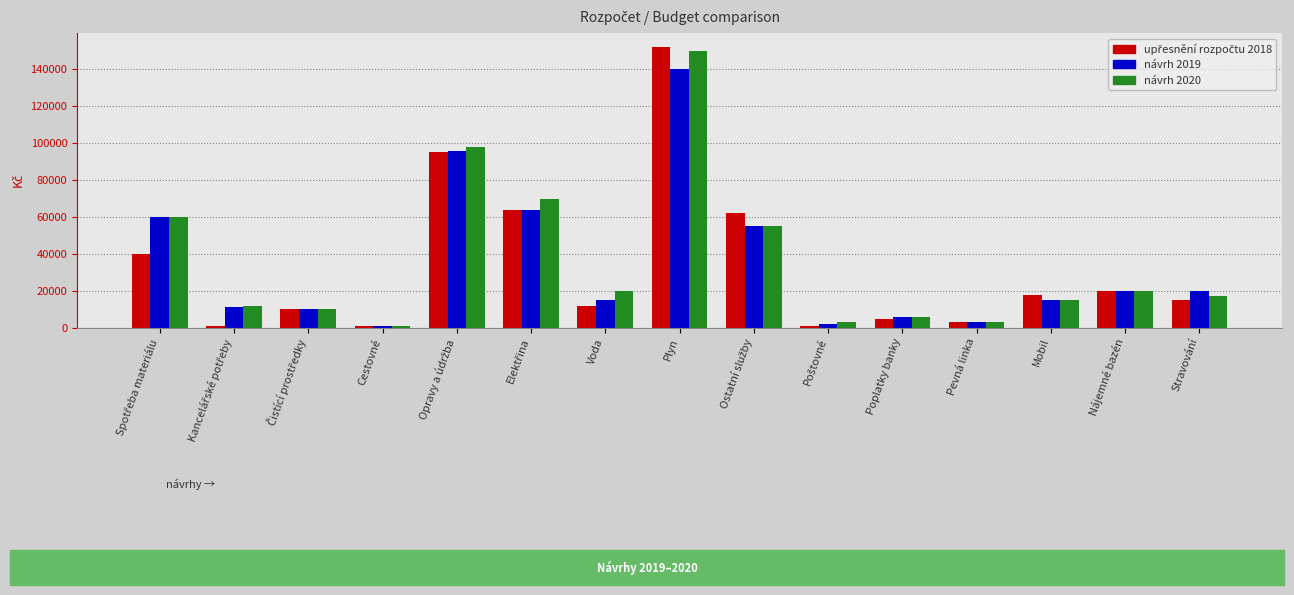

What is the value of the upřesnění rozpočtu 2018 bar at the 7th from the left?

12000